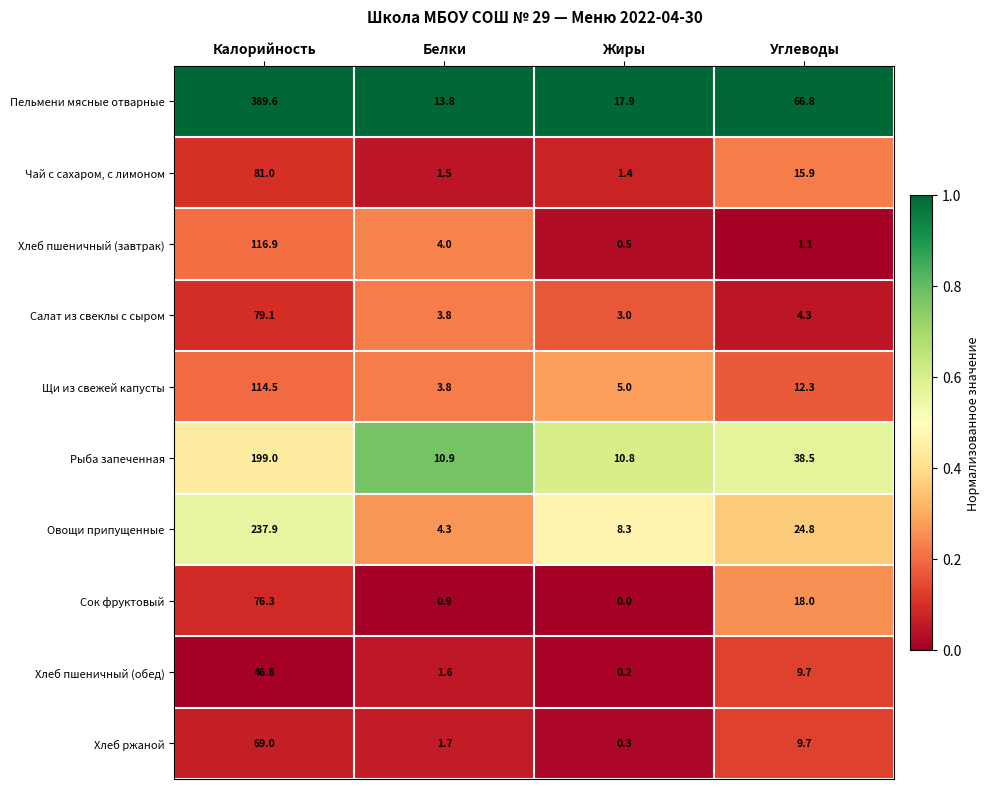

Which series has the largest range (max minus min)?

Пельмени мясные отварные